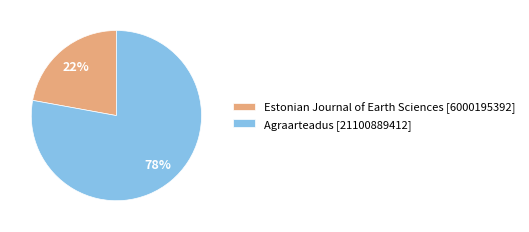

To the nearest percent, what is the average slice percentage?

50%